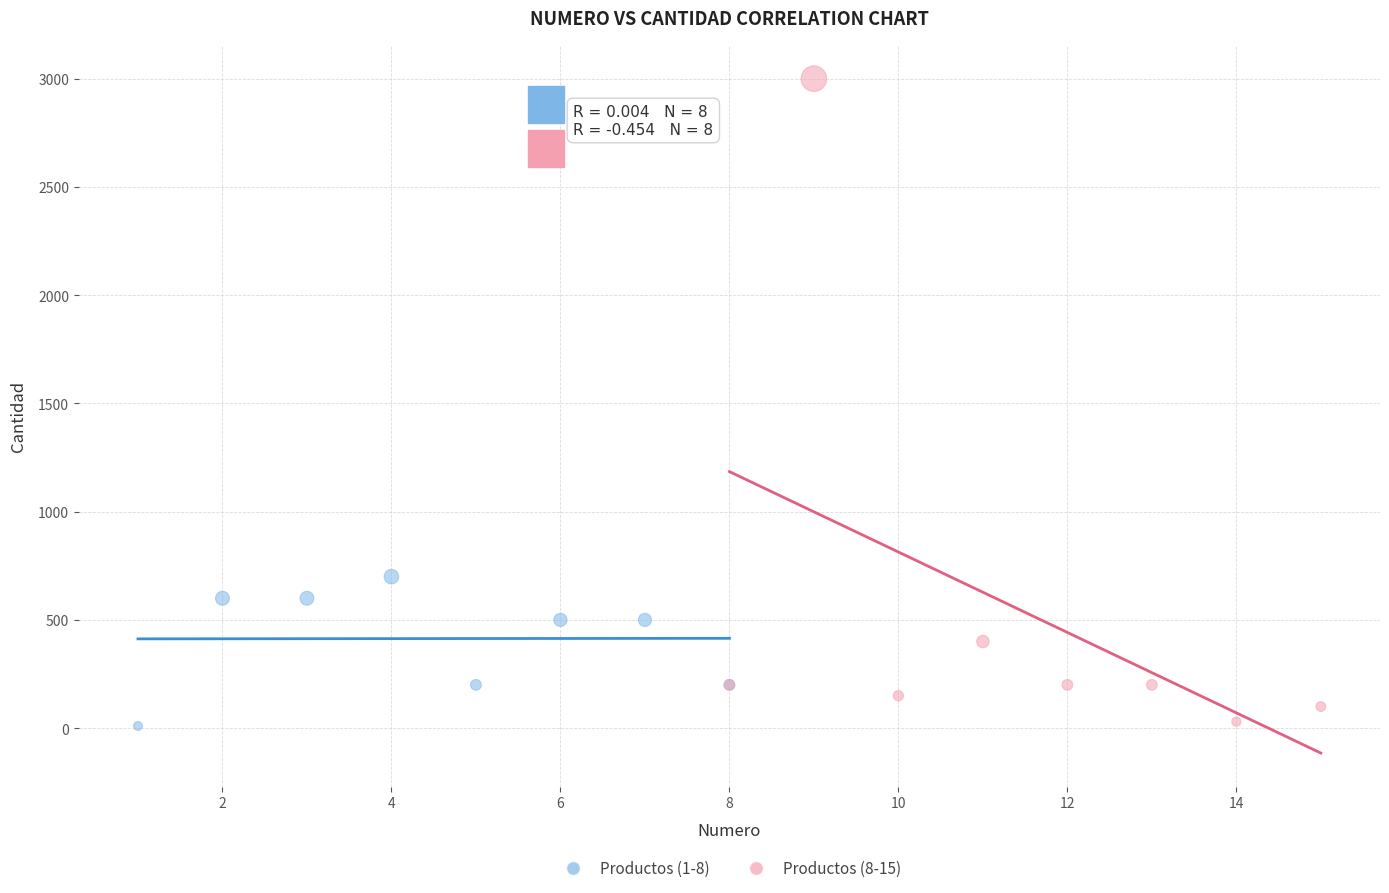

Which series reaches the maximum Y coordinate?

Productos (8-15)